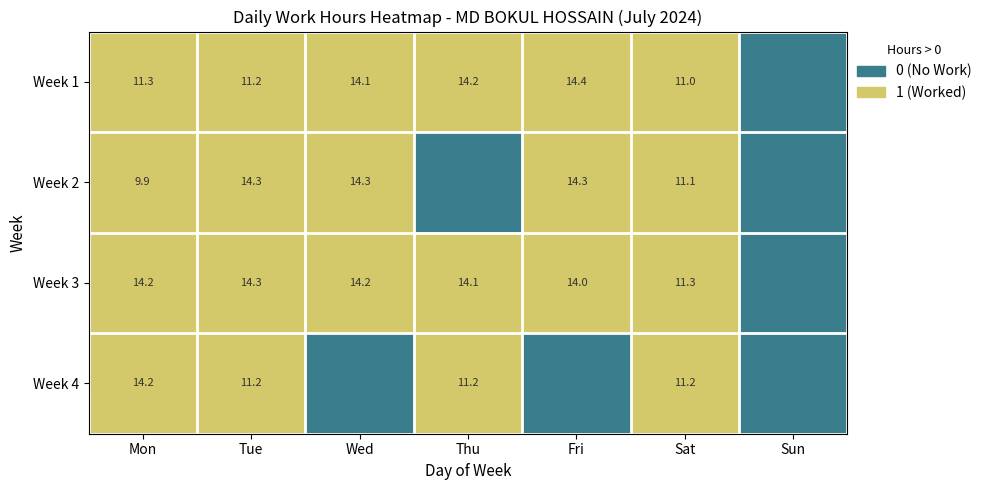

Which category has the lowest value across all series?

Sun